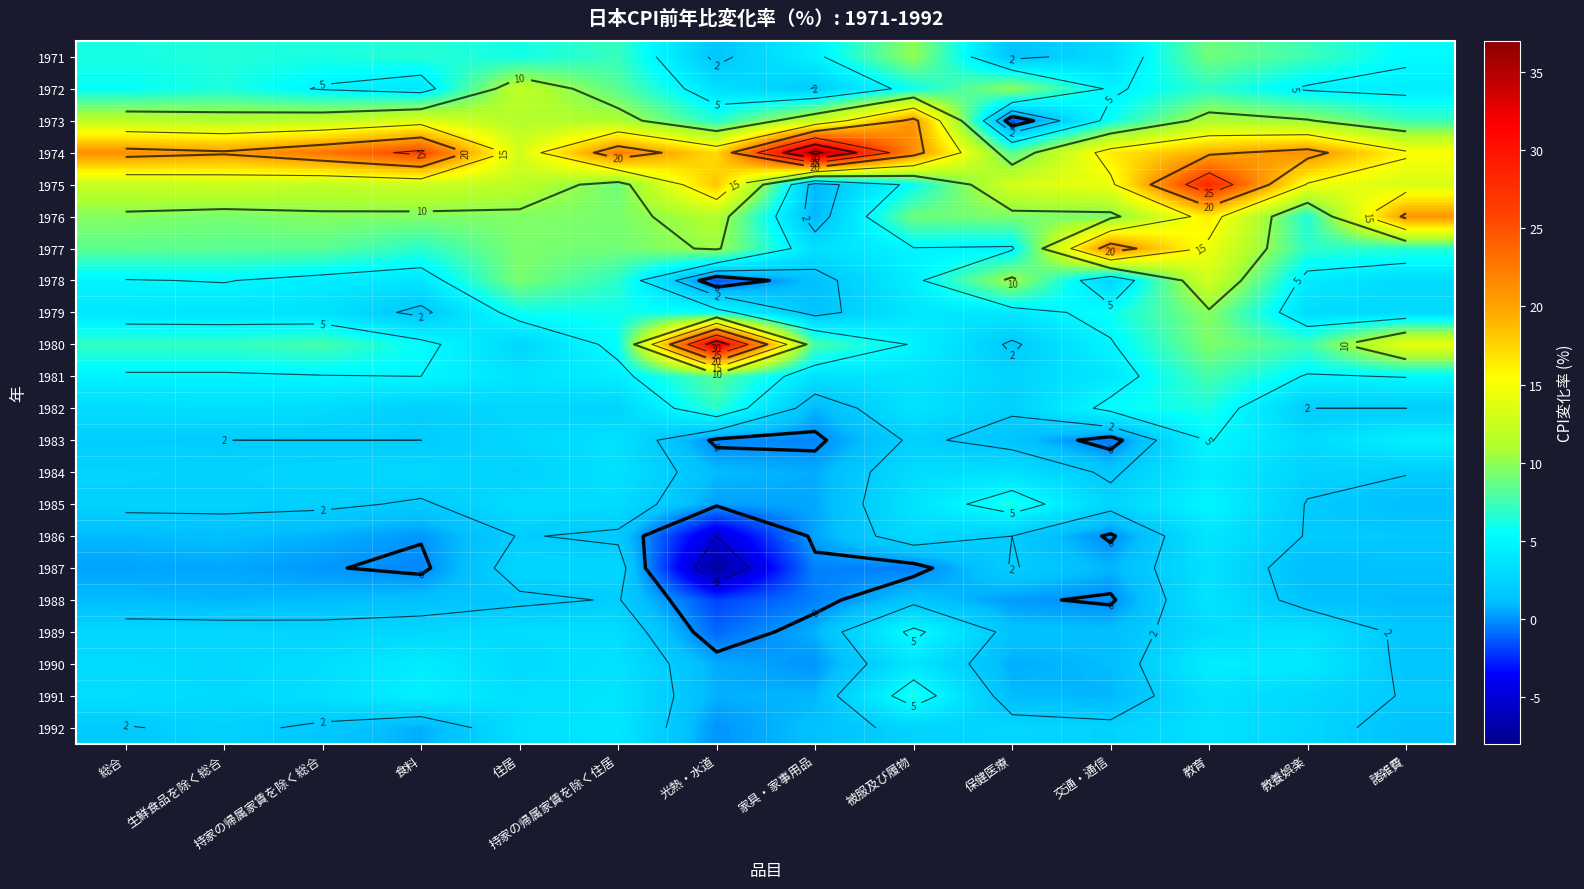

What is the sum of all 1974 values?

280.6